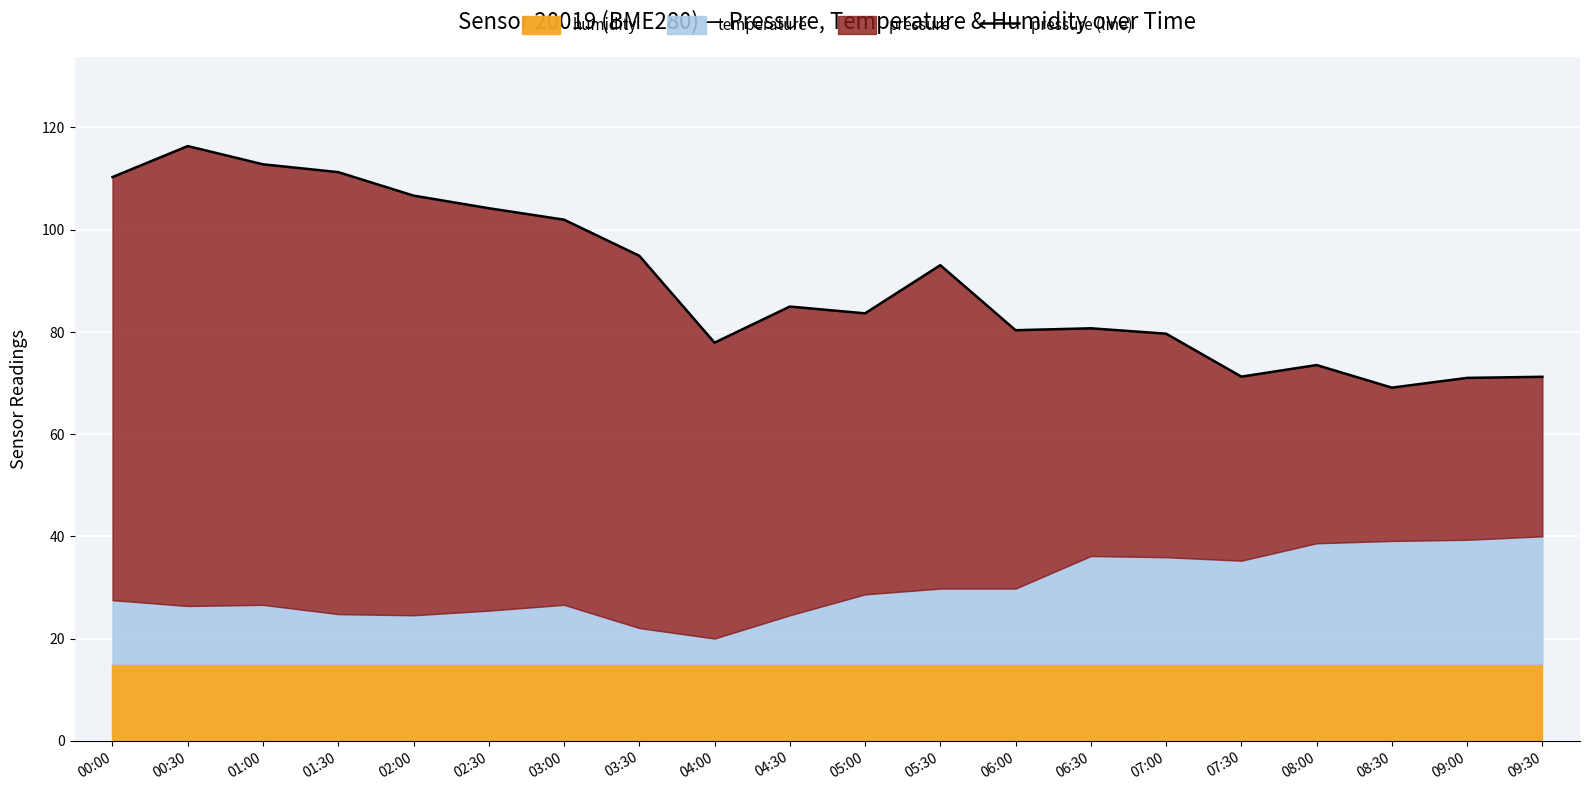

What is the sum of the values at 02:00 and 04:00?

184.6